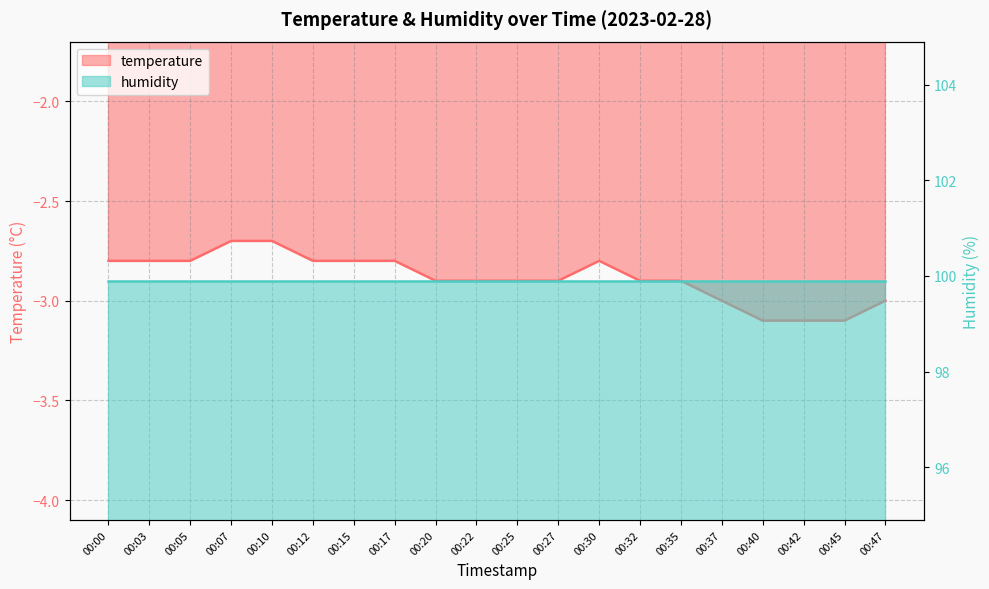

How many interior local peaks (higher than both neighbors) does the data have?

1